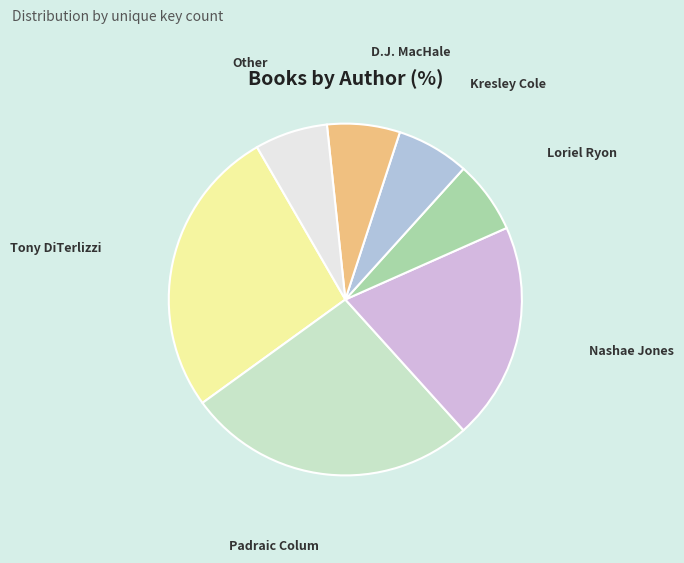

What is the ratio of the value at Loriel Ryon to the value at Other?

1.0